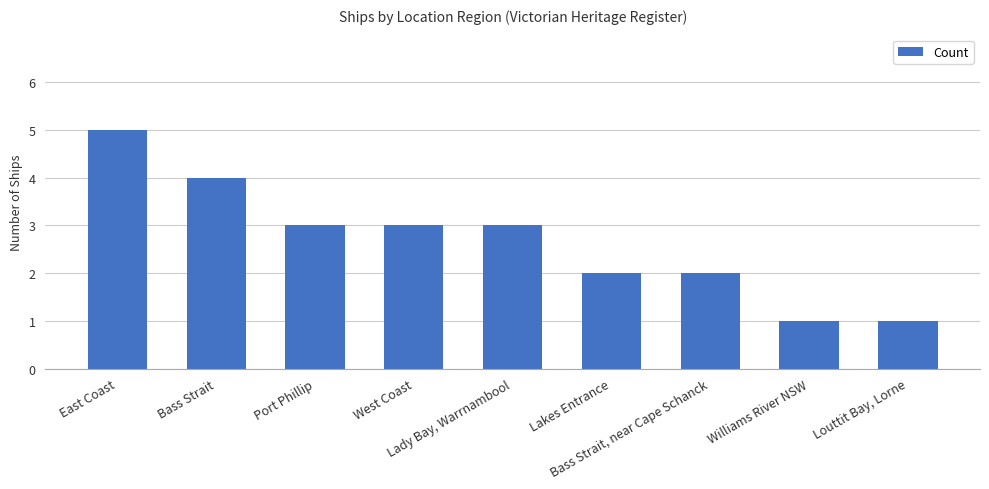

What is the value of the 8th bar from the left?

1